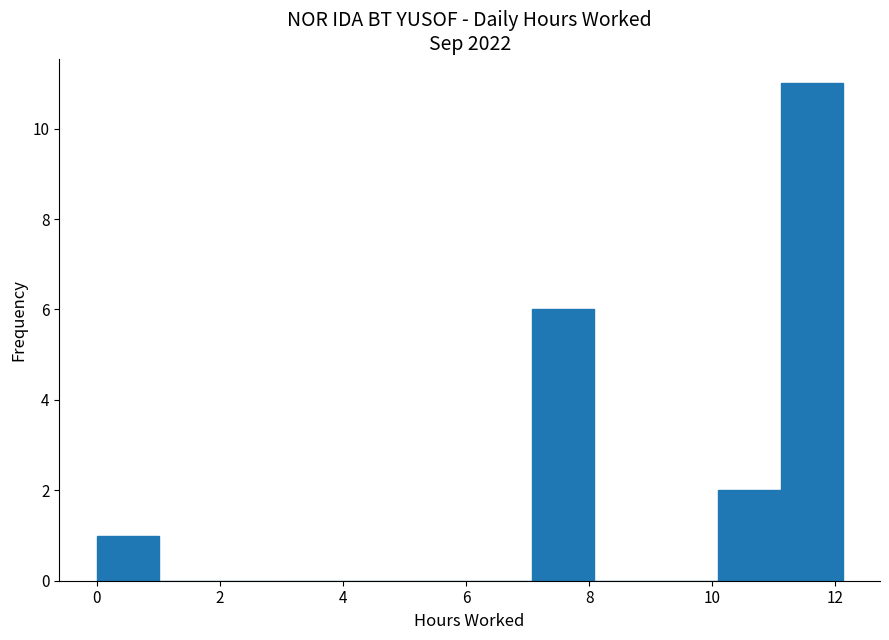

Reading left to right, transcribe this chart: for each bar, give the range it covers on the x-axis and its height. Neither the bar edges nor the heights are printed on the chart, so give them approximately, as read against the axes.

0.0 to 1.0: 1
1.0 to 2.0: 0
2.0 to 3.0: 0
3.0 to 4.0: 0
4.0 to 5.0: 0
5.0 to 6.0: 0
6.0 to 7.0: 0
7.0 to 8.0: 6
8.0 to 9.0: 0
9.0 to 10.2: 0
10.2 to 11.2: 2
11.2 to 12.2: 11